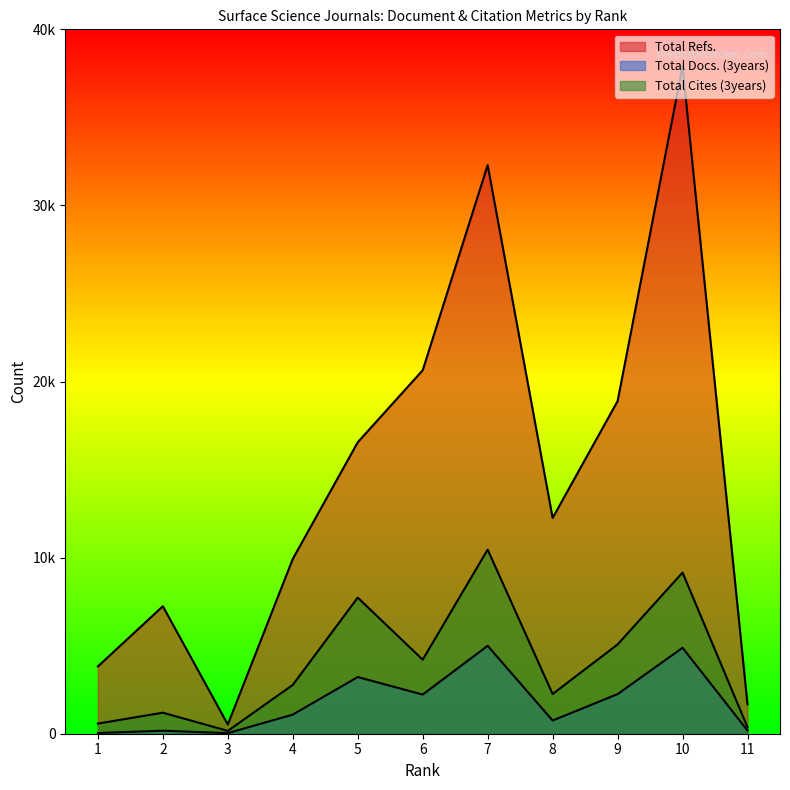

True or false: Total Cites (3years) and Total Docs. (3years) intersect in this chart.

False